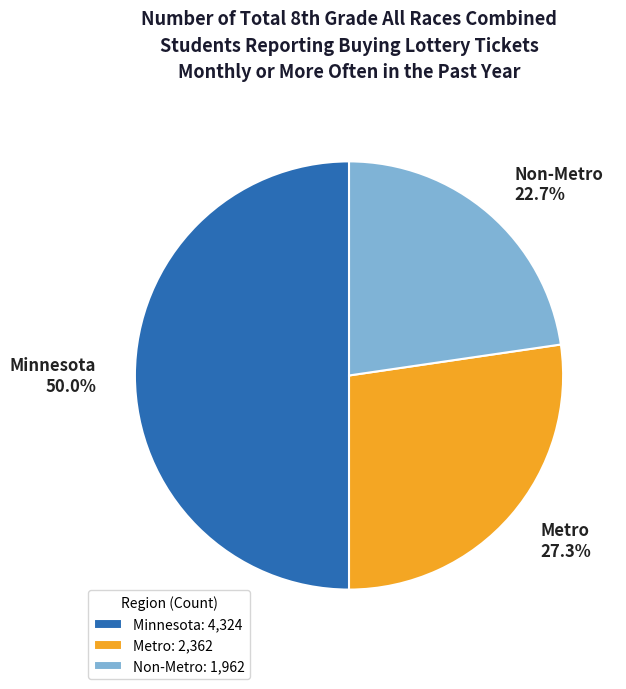

Is it true that Non-Metro is 30% of the pie?

False